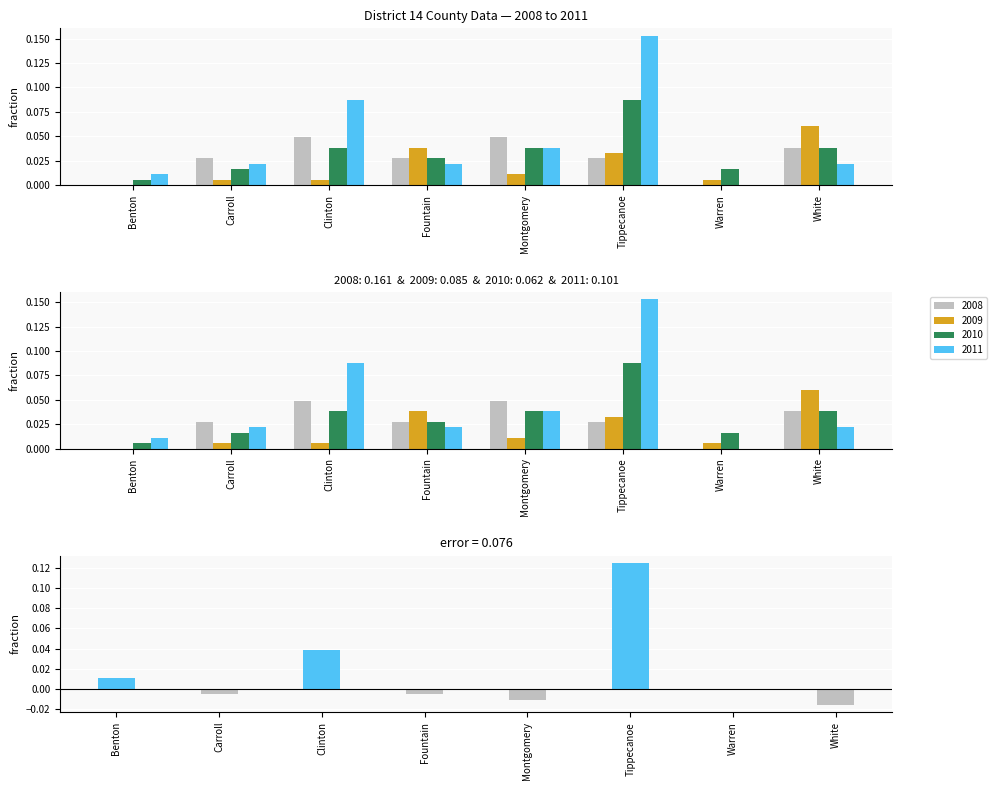

Rank the categories by 2011 value from lowest to highest.

Warren, Benton, Carroll, Fountain, White, Montgomery, Clinton, Tippecanoe